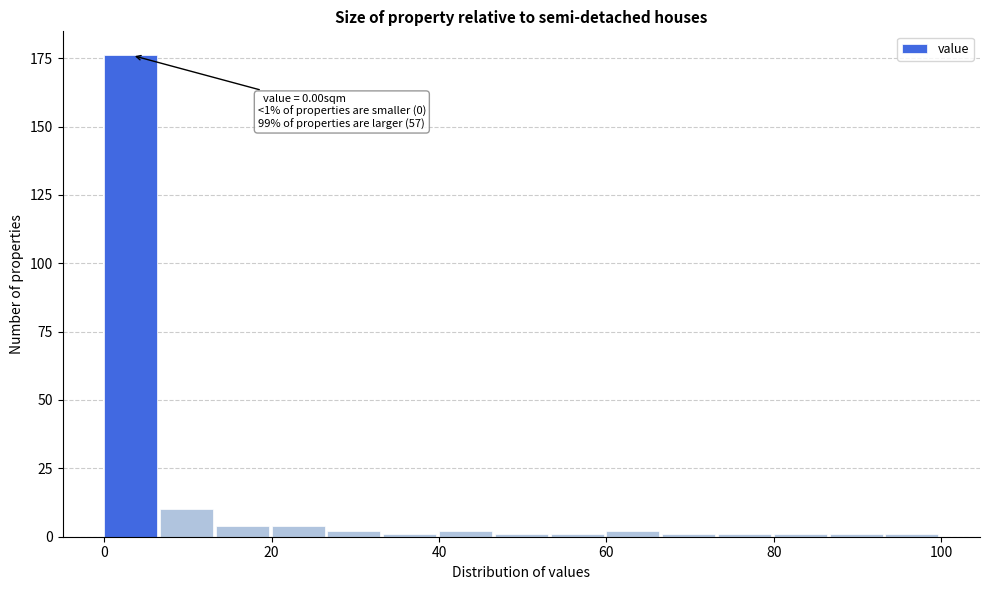

Read against the x-axis, roughly where is the centre of the tallest bar?

4